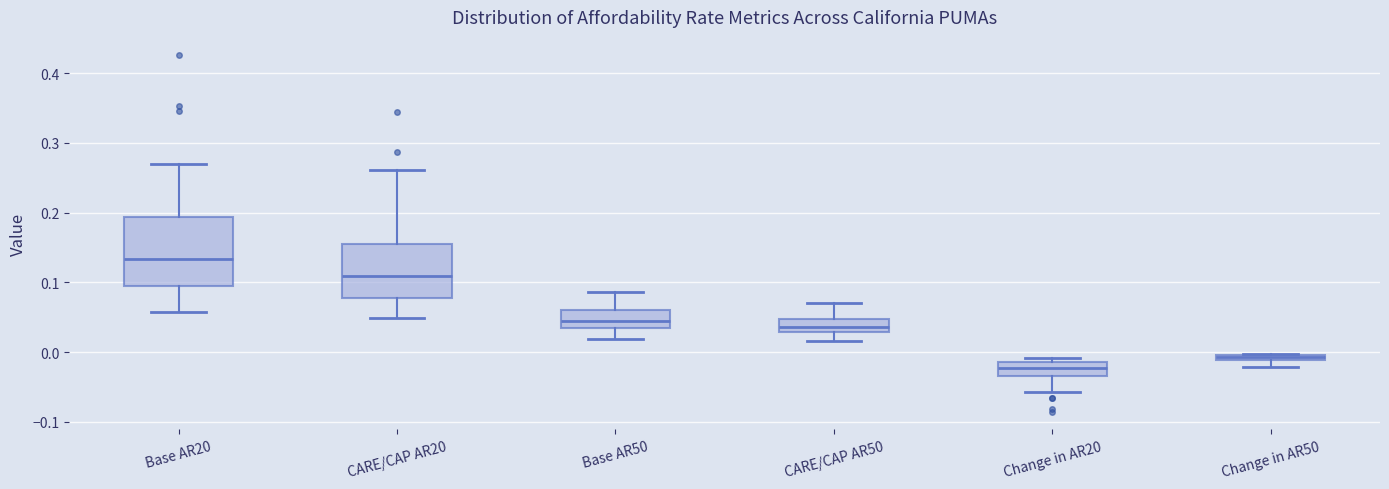

Which box's median line is the lowest?

Change in AR20